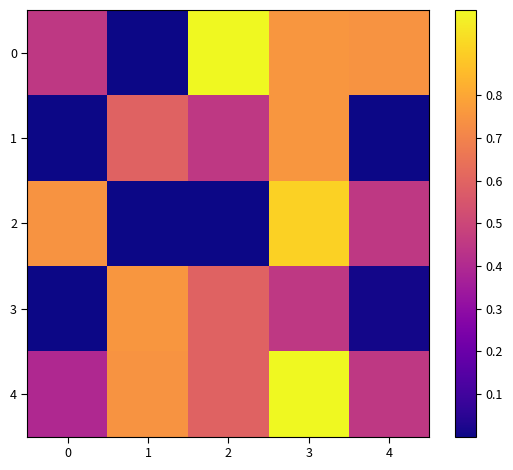

At how many categories does at least one series exceed 0?

5